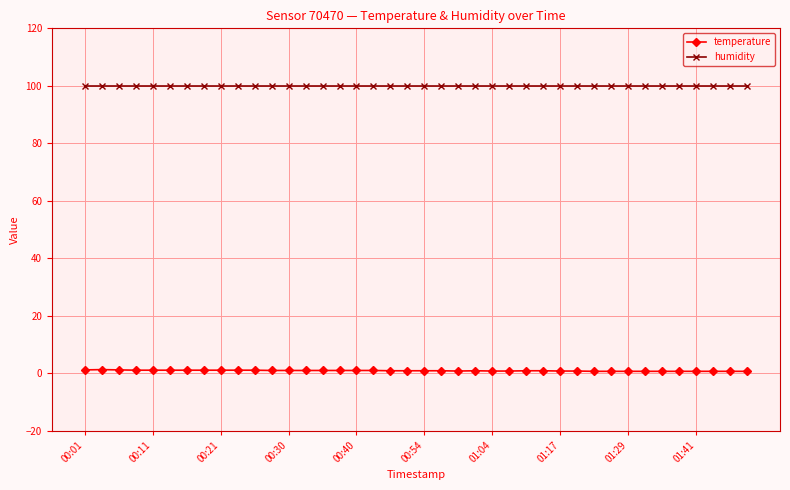

What is the value of the humidity point at the 29th from the left?

99.9